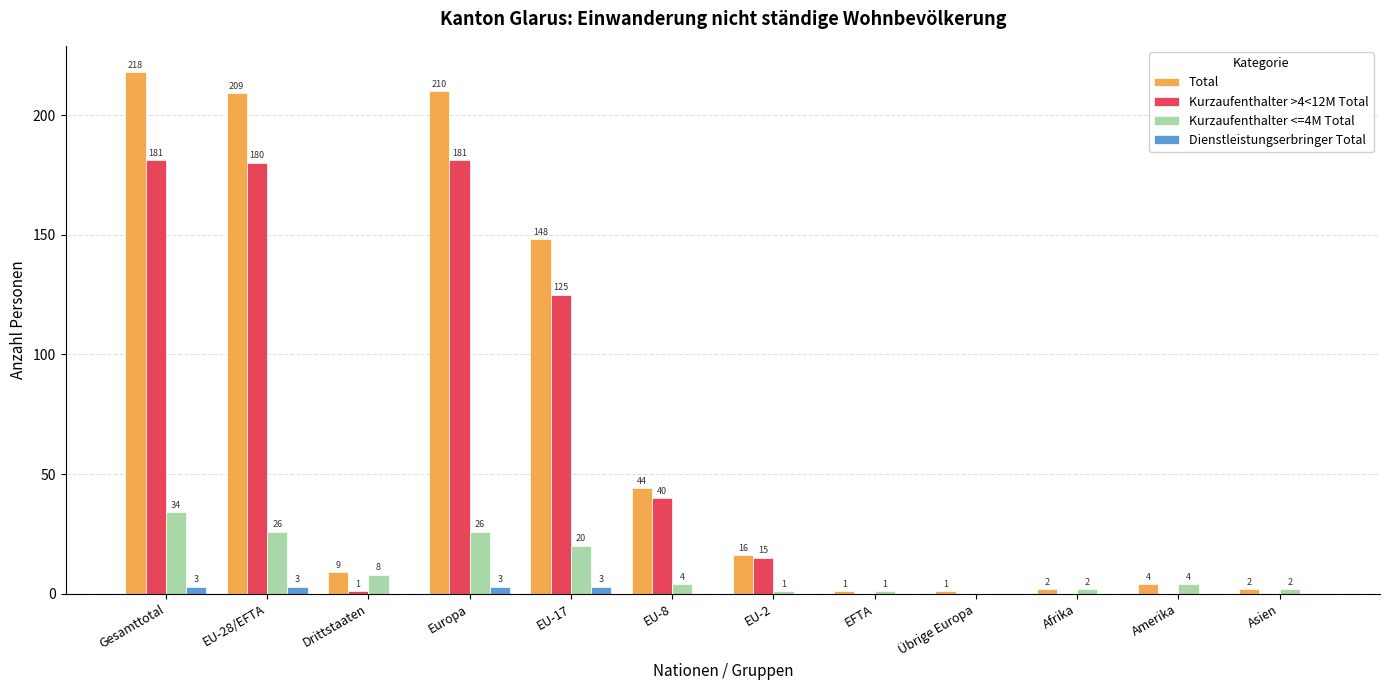

What are all the series names shown in the legend?

Total, Kurzaufenthalter >4<12M Total, Kurzaufenthalter <=4M Total, Dienstleistungserbringer Total